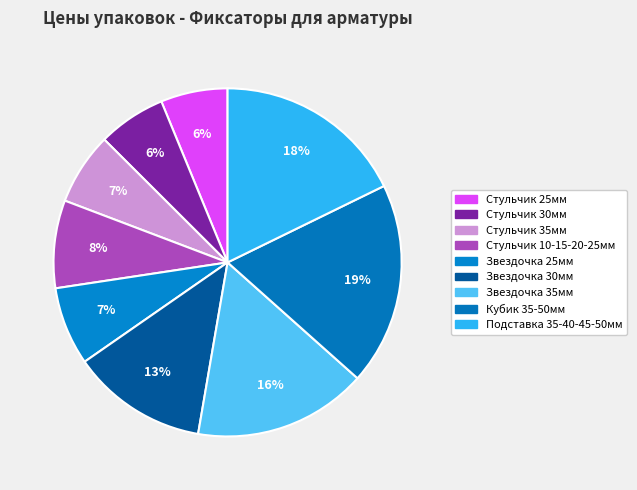

Does any single category account for the majority?

No